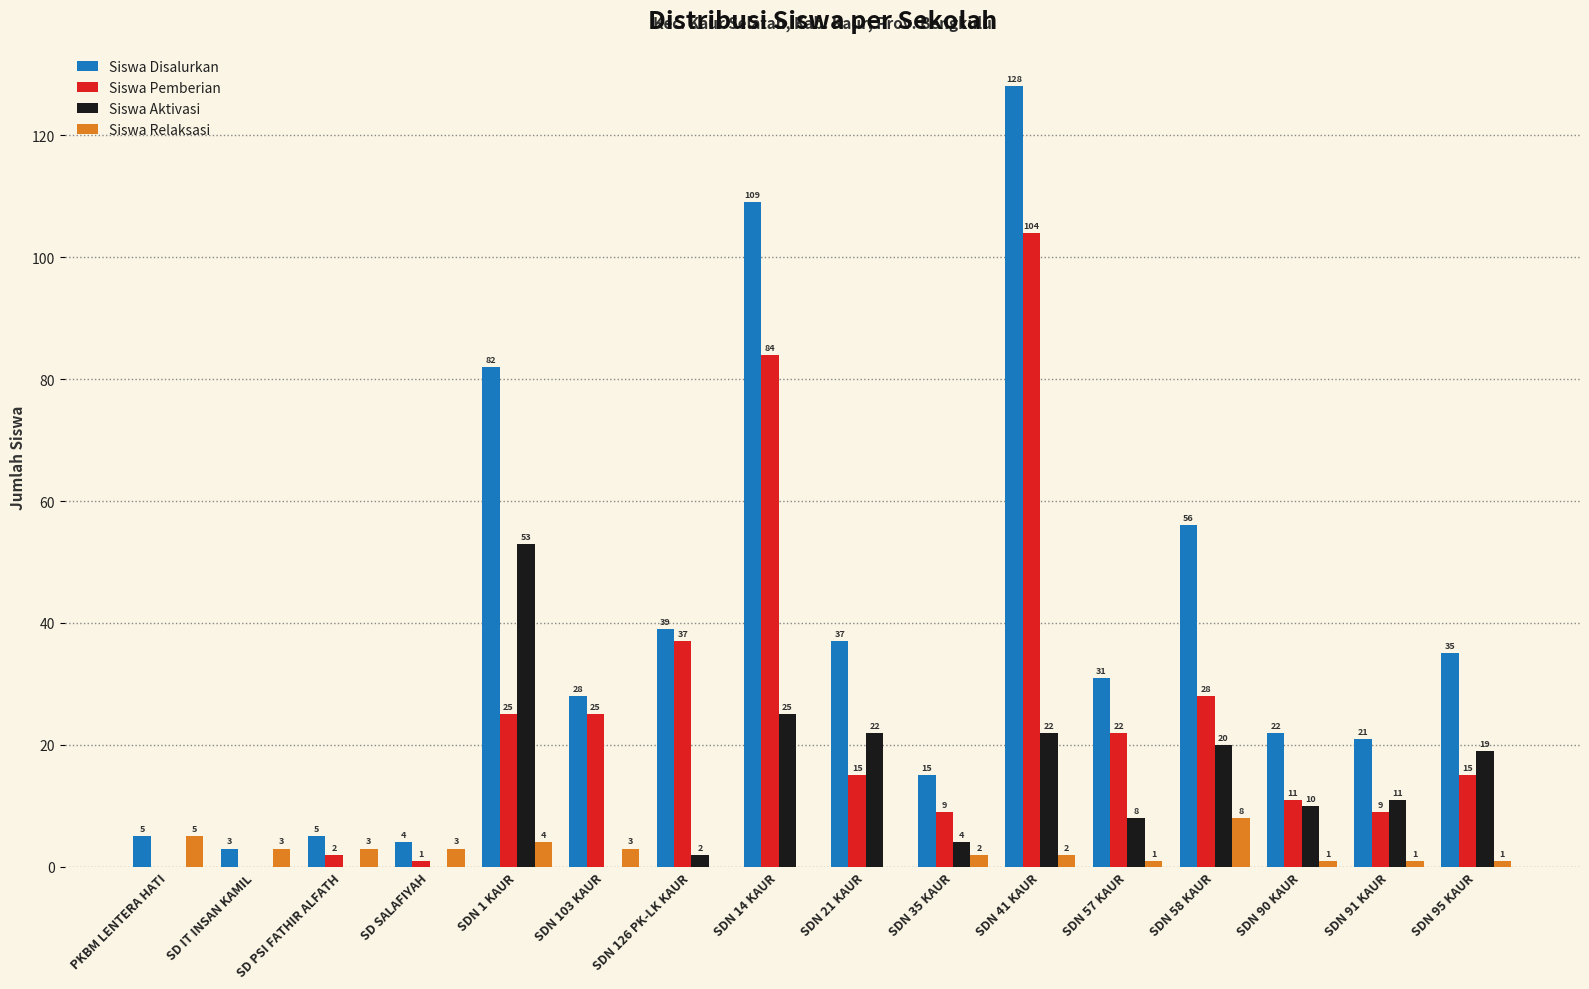

Which series changed the most between SD IT INSAN KAMIL and SDN 57 KAUR?

Siswa Disalurkan